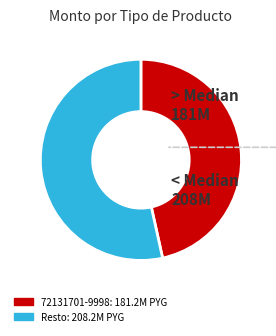

Is there a majority slice in this chart?

Yes